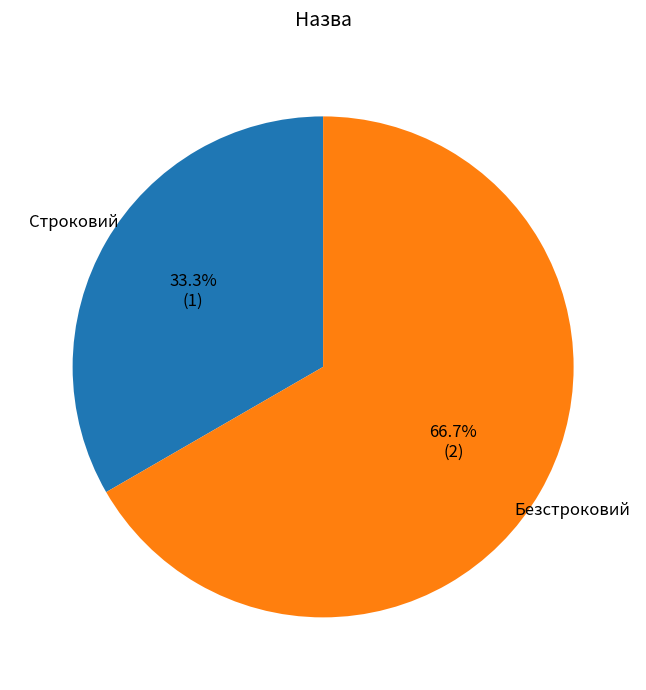

Does any single category account for the majority?

Yes